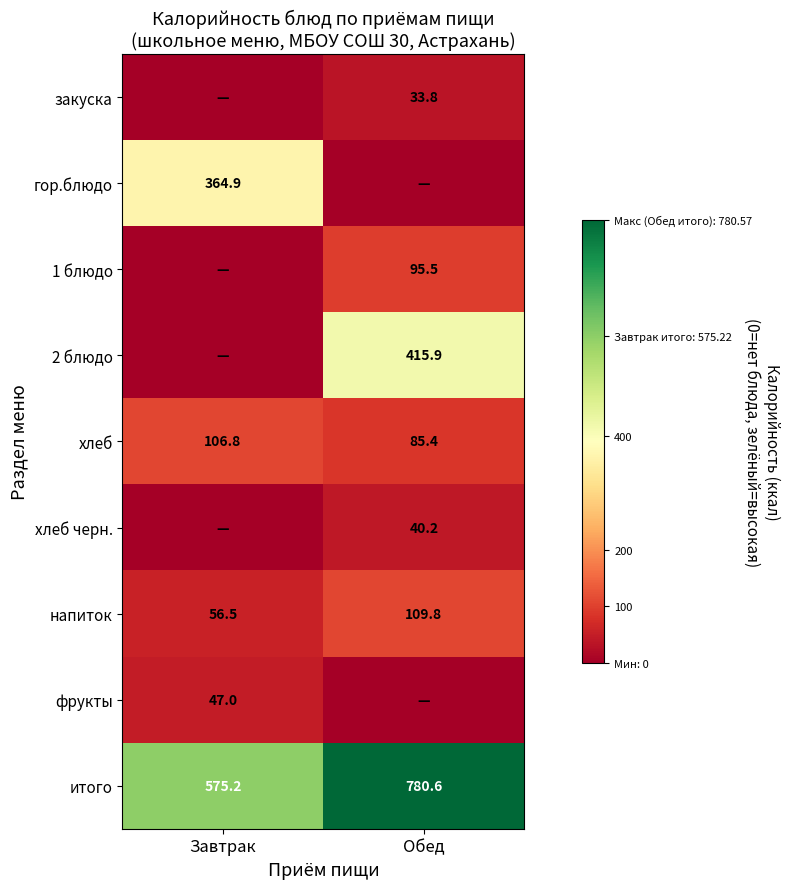

Which label corresponds to the largest value in the chart?

Обед